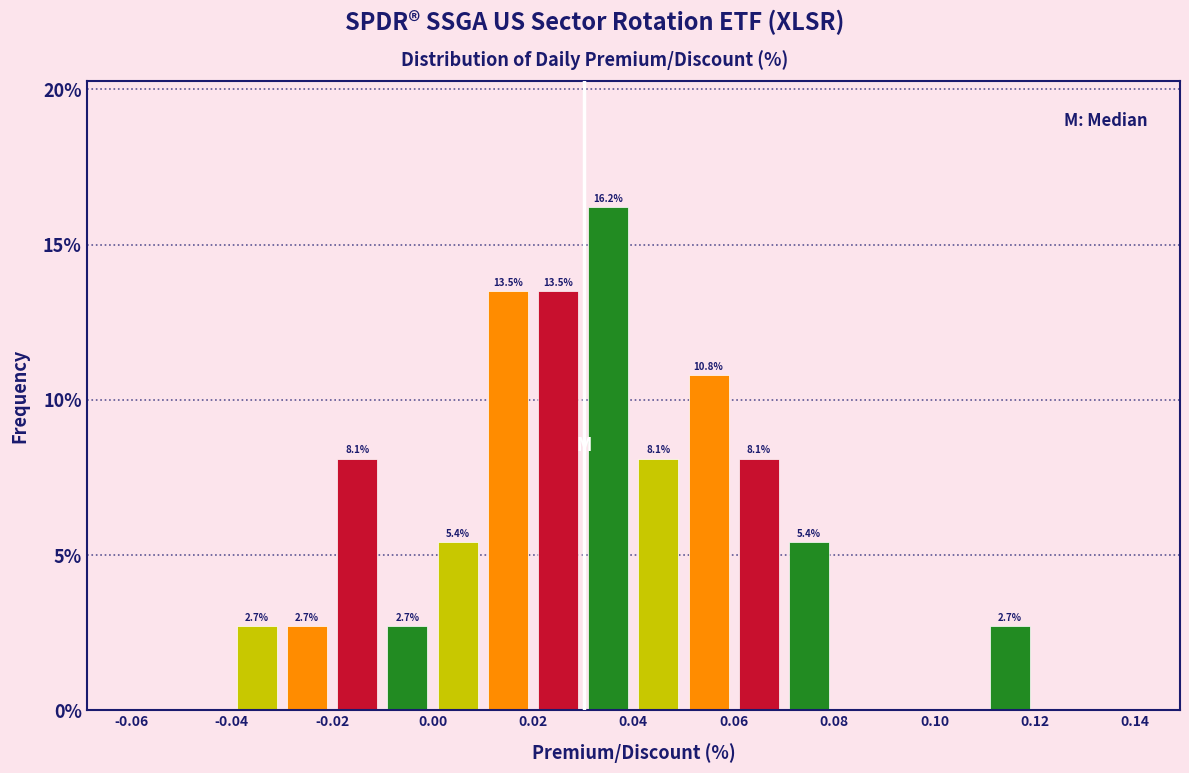

Which range on the x-axis has the tallest bar?

0.03 to 0.04